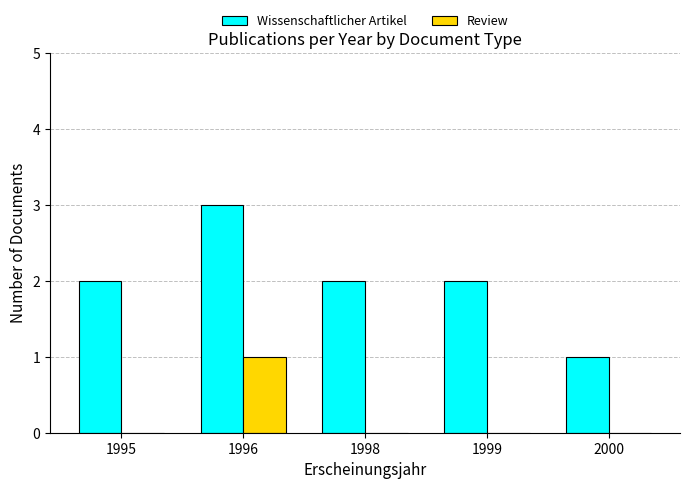

What are all the series names shown in the legend?

Wissenschaftlicher Artikel, Review